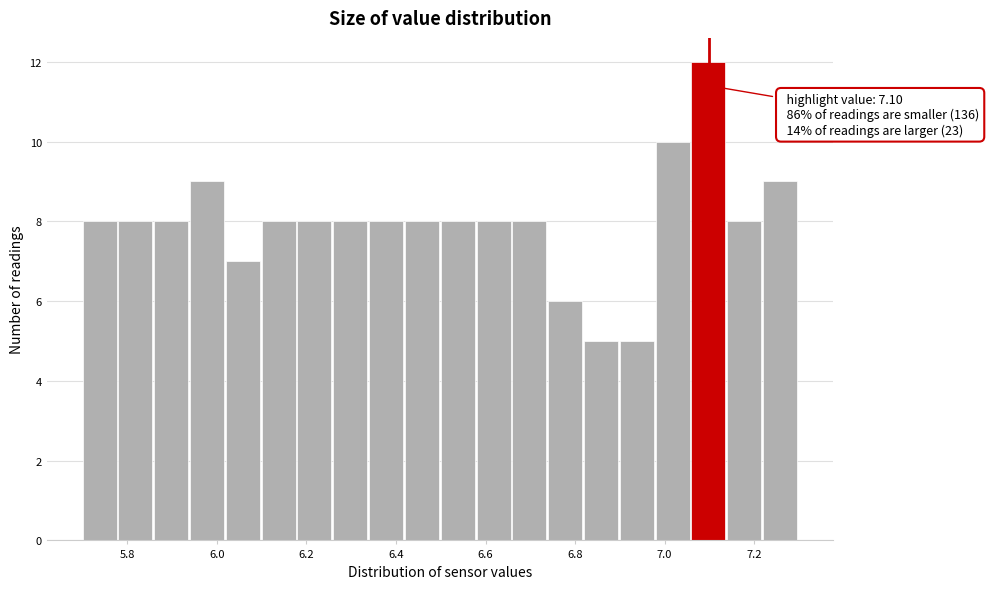

Which range on the x-axis has the tallest bar?

7.06 to 7.14